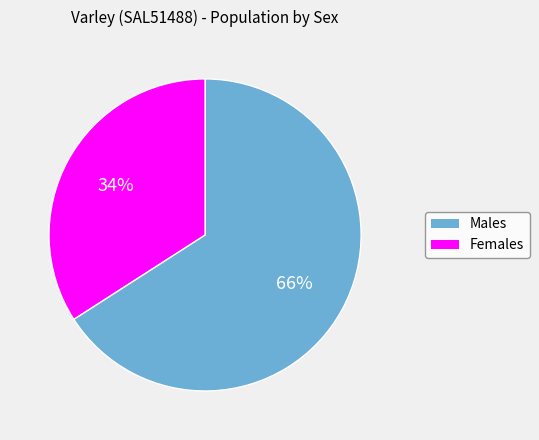

Which has a higher value, Females or Males?

Males